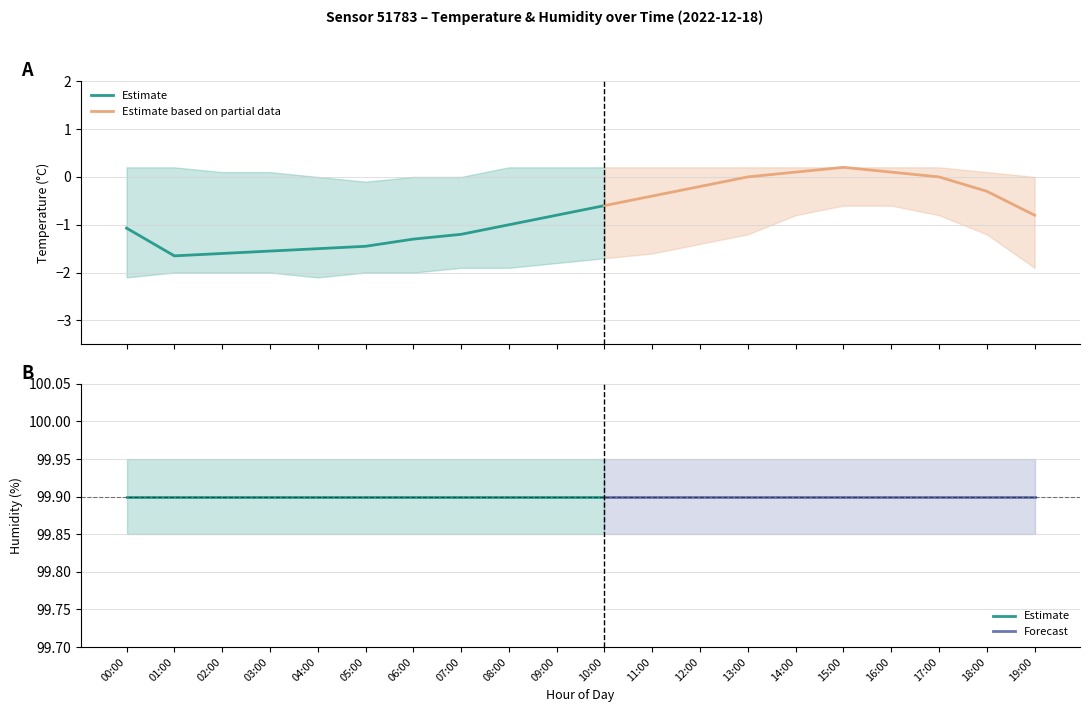

Is the value of temperature_upper at 07:00 greater than the value of temperature_mean at 07:00?

Yes